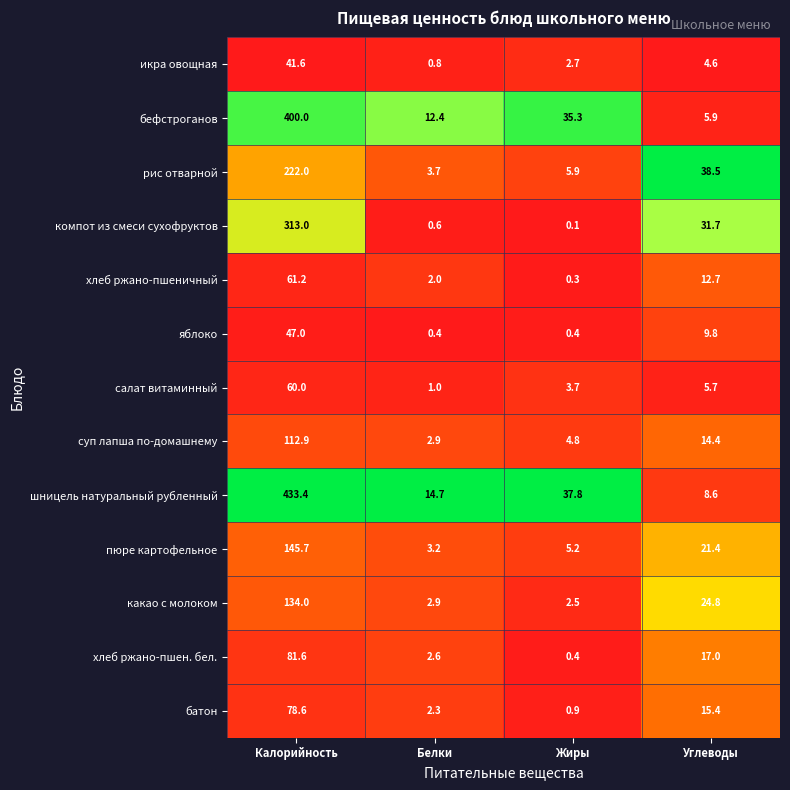

Read the пюре картофельное value at Жиры.

5.2